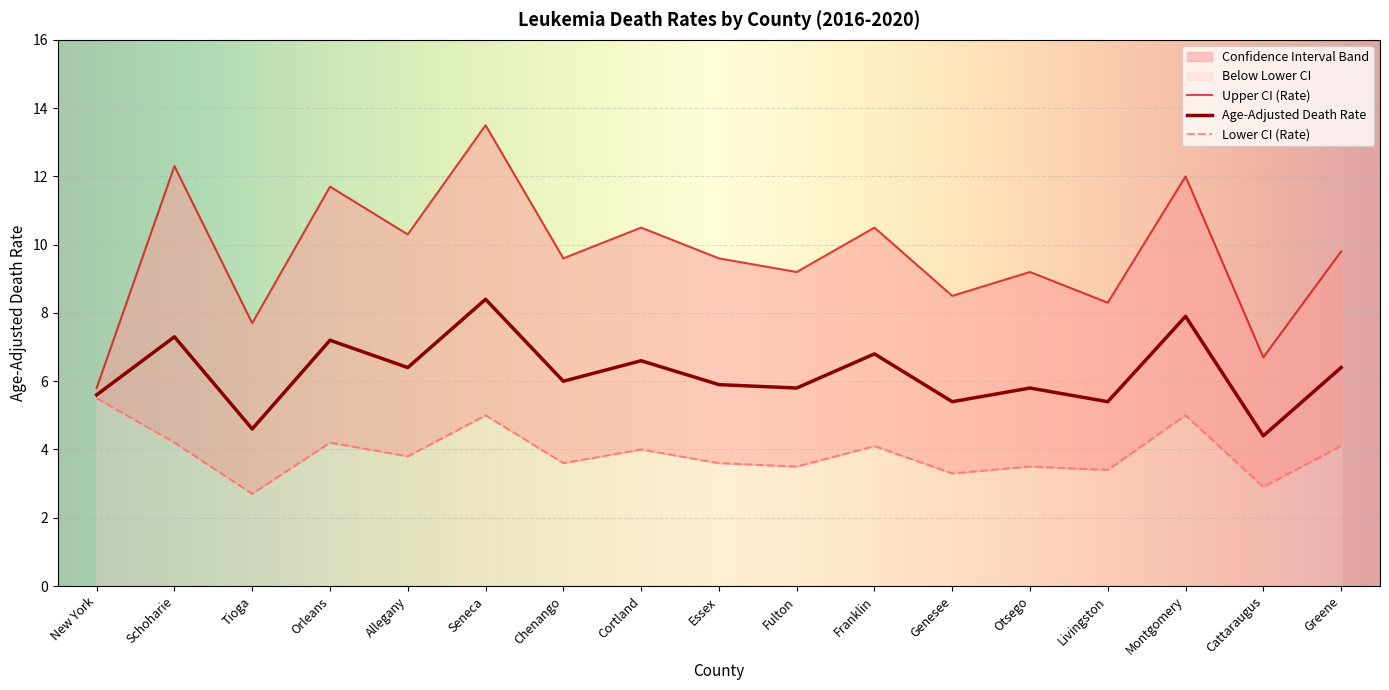

Which label corresponds to the smallest value in the chart?

Tioga